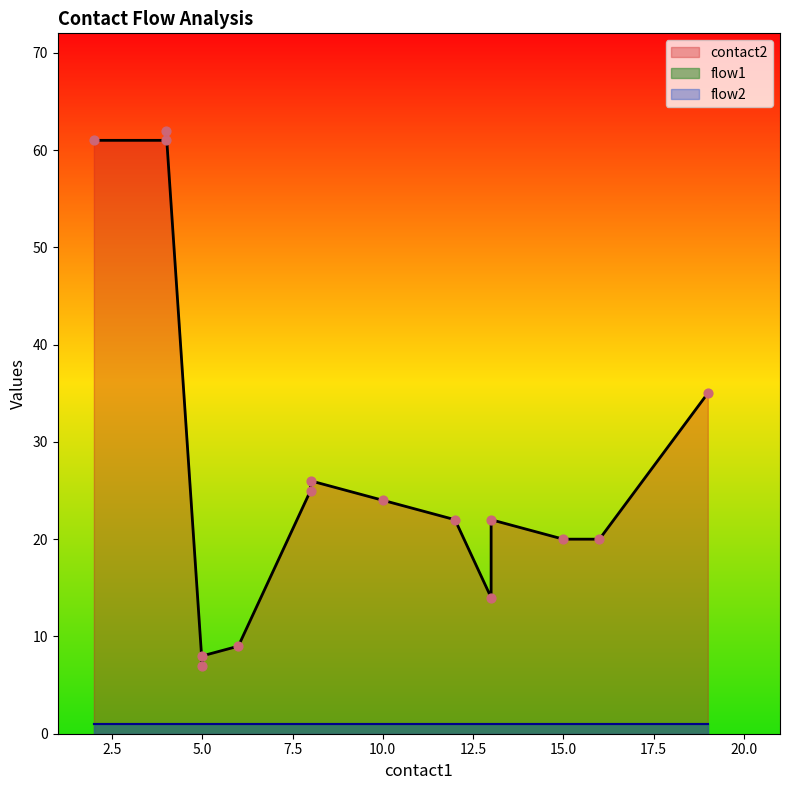

At which category is the sum across all series the highest?

4